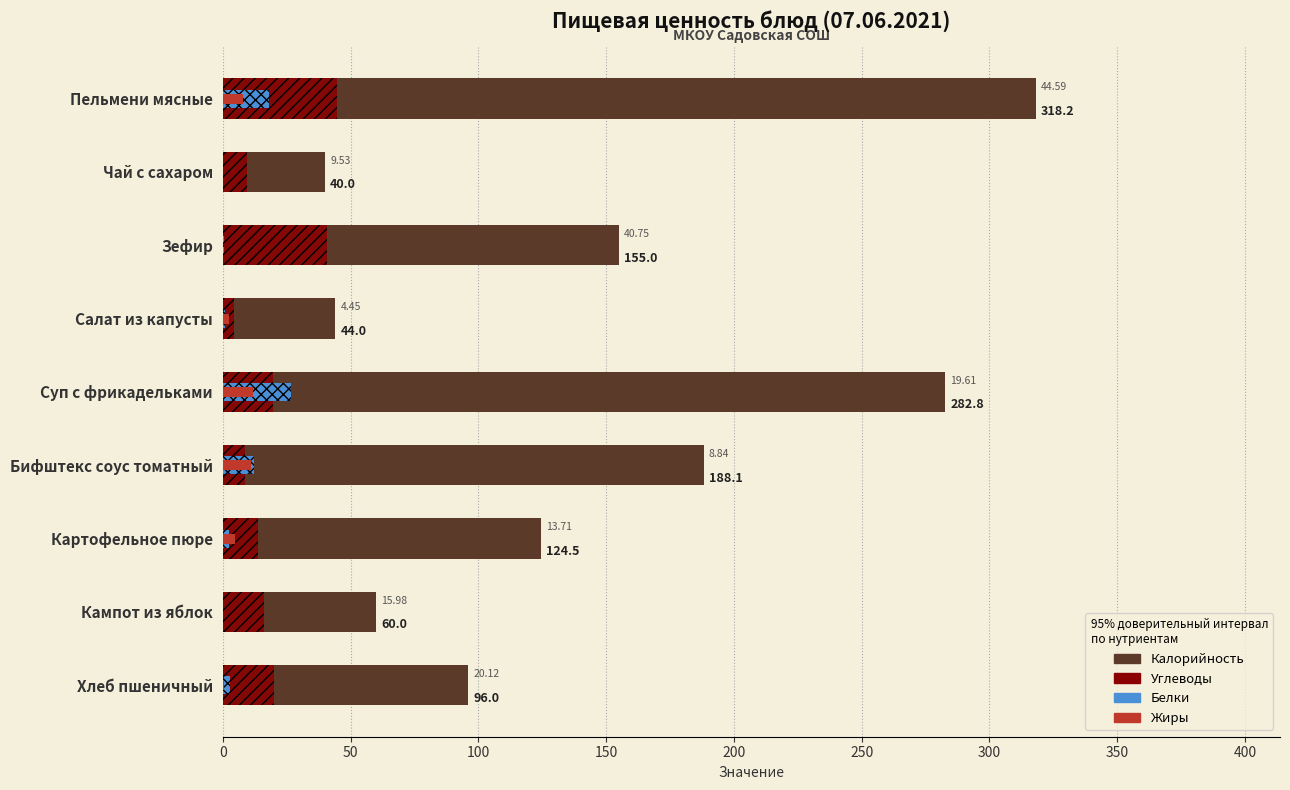

Read the Белки value at Пельмени мясные.

18.0